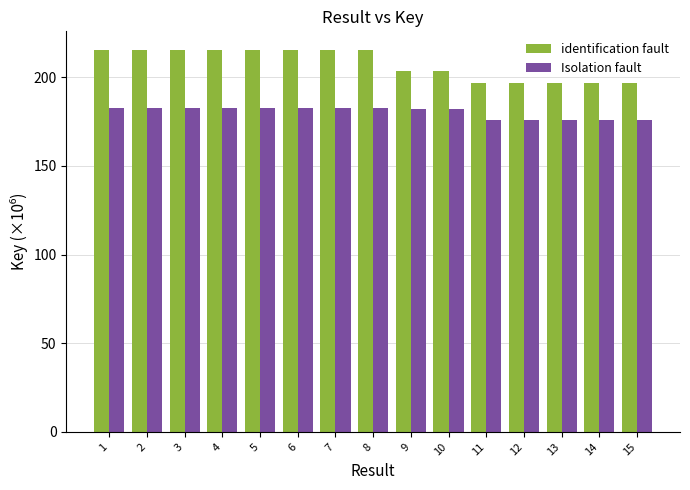

True or false: Isolation fault has a value of 47.5 at 5.

False